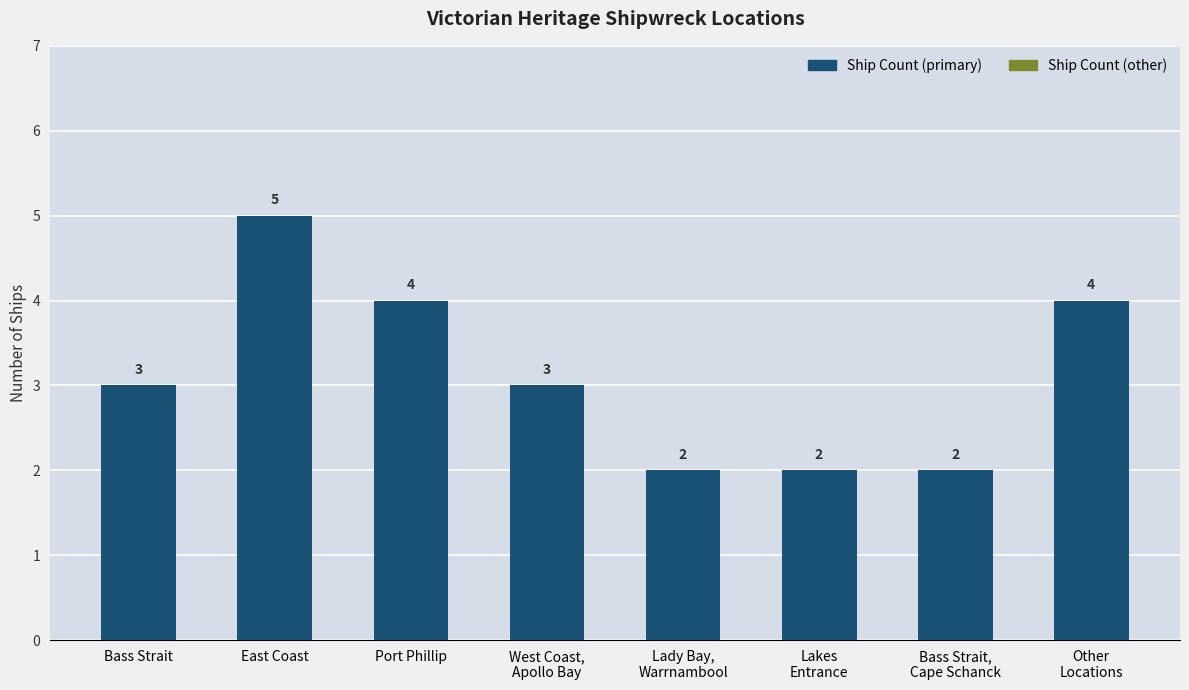

The chart shows a value of 7 at Port Phillip. True or false?

False